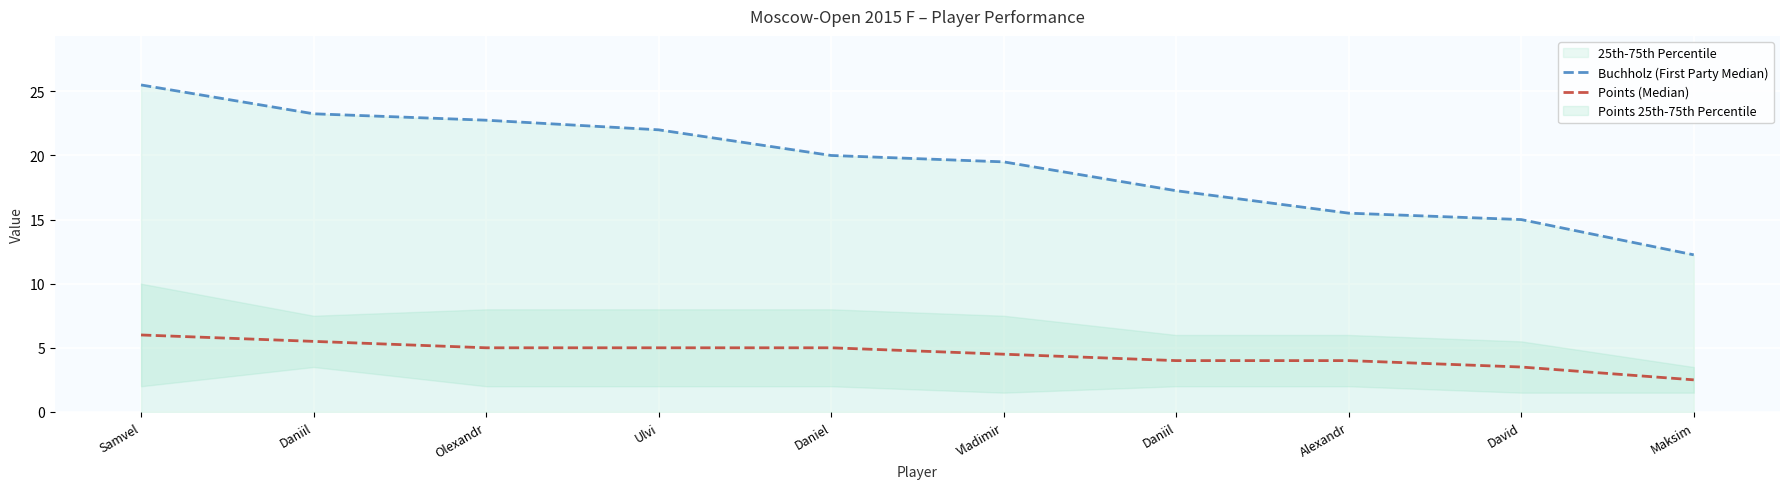

True or false: Buchholz (First Party Median) and Points (Median) cross at least once.

False